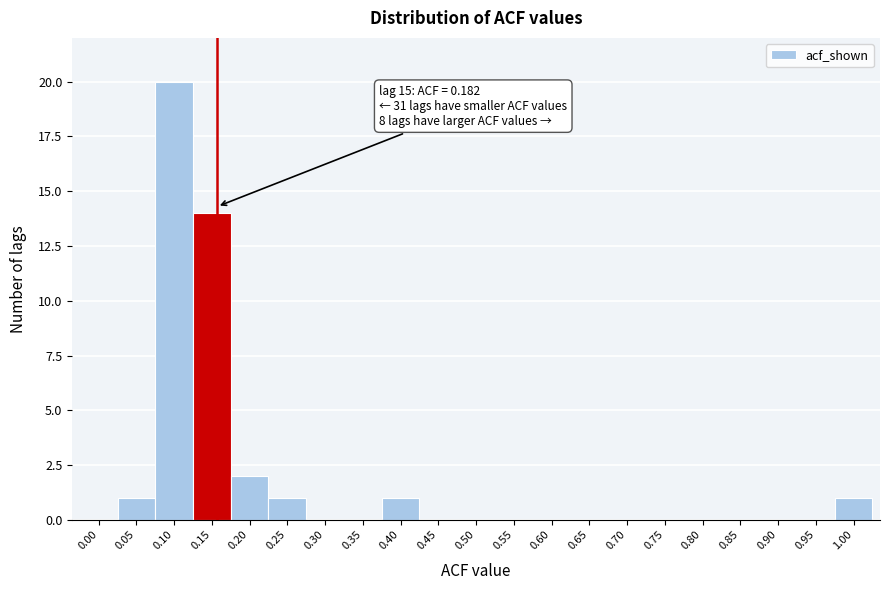

Reading left to right, list all the values displayed in this chart.

0.00=0	0.05=1	0.10=20	0.15=14	0.20=2	0.25=1	0.30=0	0.35=0	0.40=1	0.45=0	0.50=0	0.55=0	0.60=0	0.65=0	0.70=0	0.75=0	0.80=0	0.85=0	0.90=0	0.95=0	1.00=1